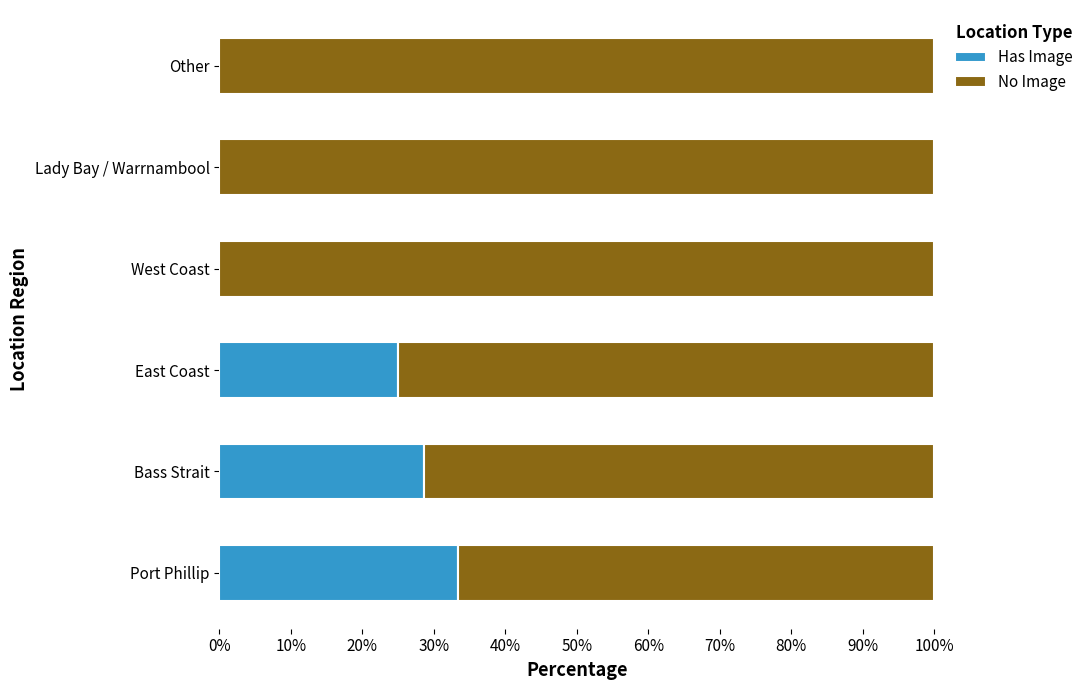

What is the sum of all Has Image values?

86.9